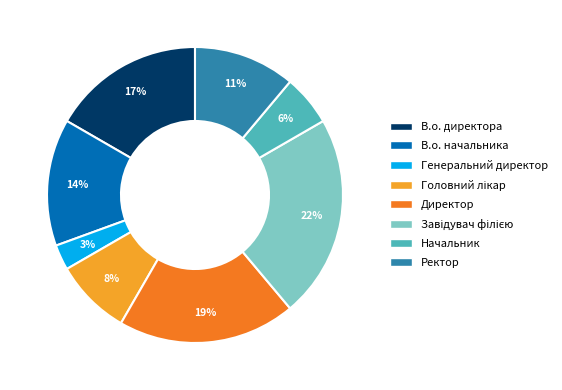

Is the sum of В.о. начальника and В.о. директора greater than half?

No